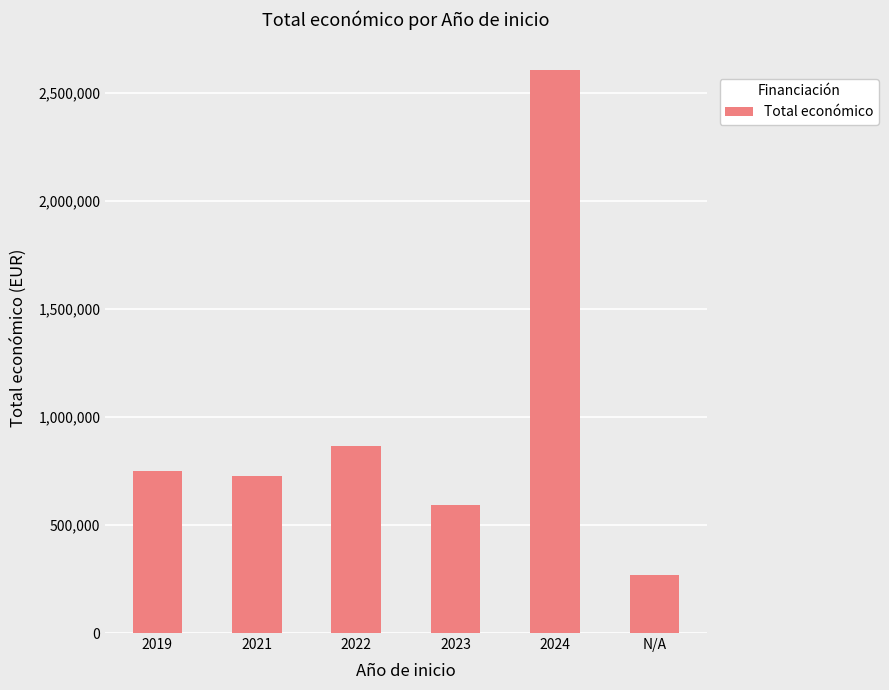

The chart shows a value of 725042 at 2021. True or false?

True